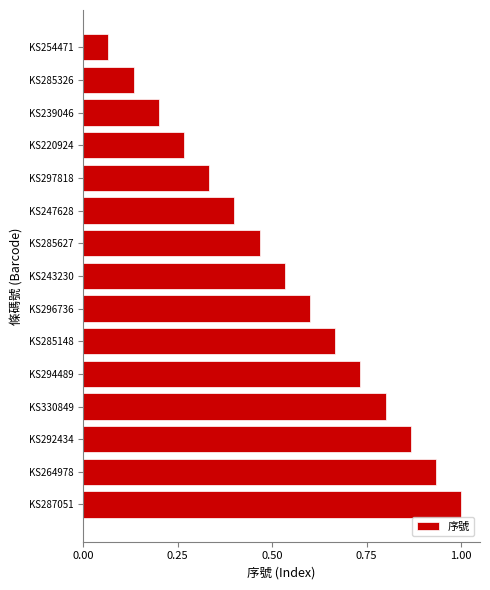

Are the bars horizontal?

Yes